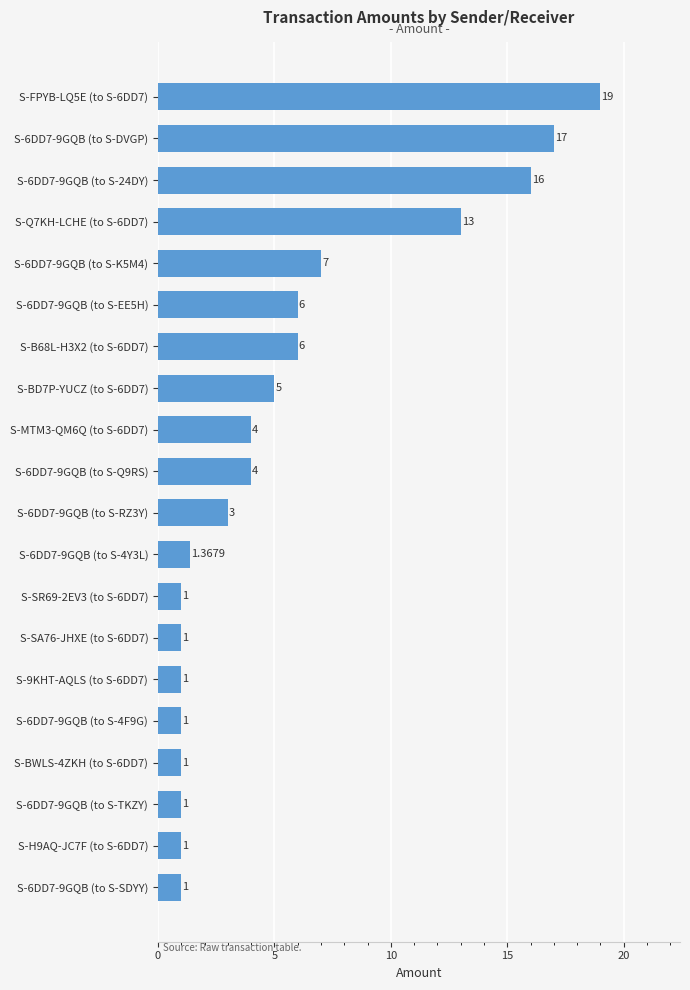

What is the change in value from S-9KHT-AQLS (to S-6DD7) to S-6DD7-9GQB (to S-24DY)?

+15.0